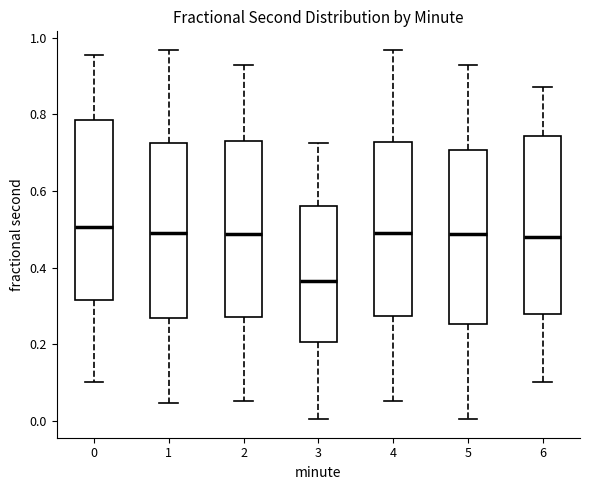

Reading left to right, transcribe this box plot: for each box, give where its median line is, the range the box spans, and where its two whiskers end, as read against the y-axis. The values are not printed on the chart, so give them approximately, as read against the axis.

0: median 0.50, box 0.32 to 0.78, whiskers 0.10 to 0.96
1: median 0.50, box 0.26 to 0.72, whiskers 0.04 to 0.96
2: median 0.48, box 0.28 to 0.74, whiskers 0.06 to 0.92
3: median 0.36, box 0.20 to 0.56, whiskers 0.00 to 0.72
4: median 0.50, box 0.28 to 0.72, whiskers 0.06 to 0.96
5: median 0.48, box 0.26 to 0.70, whiskers 0.00 to 0.92
6: median 0.48, box 0.28 to 0.74, whiskers 0.10 to 0.88